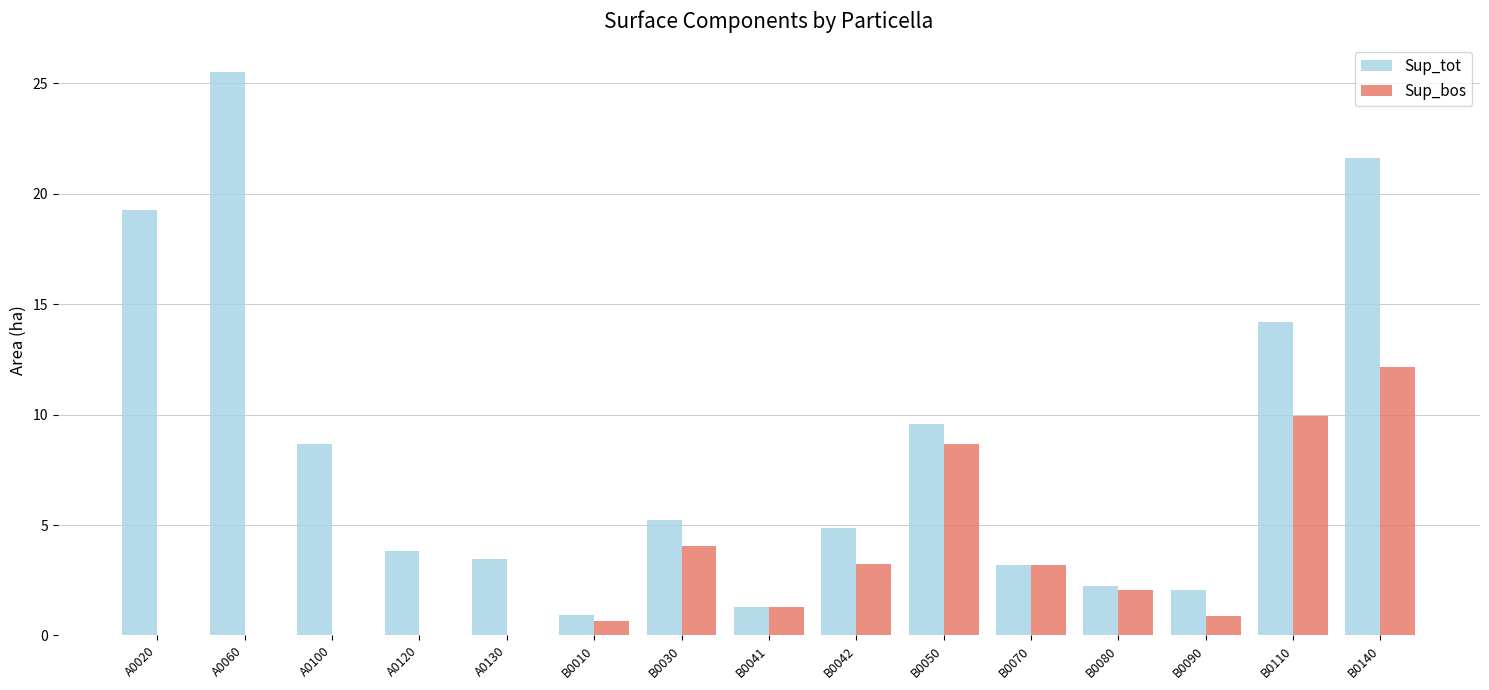

At which category is the sum across all series the highest?

B0140